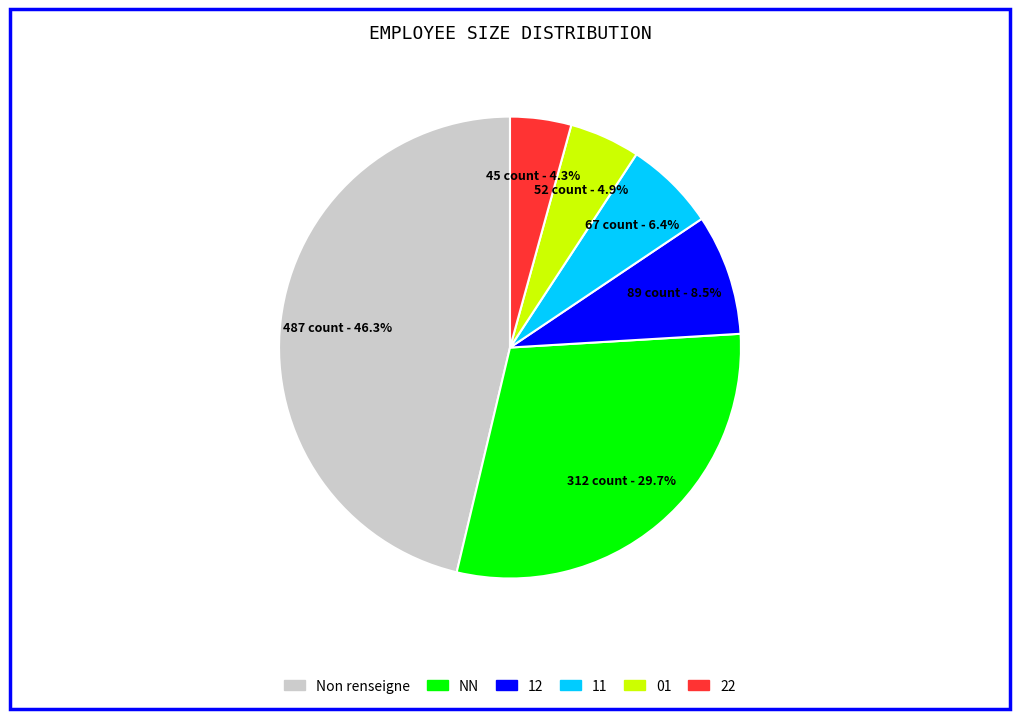

Is there any slice that represents more than half of the pie?

No